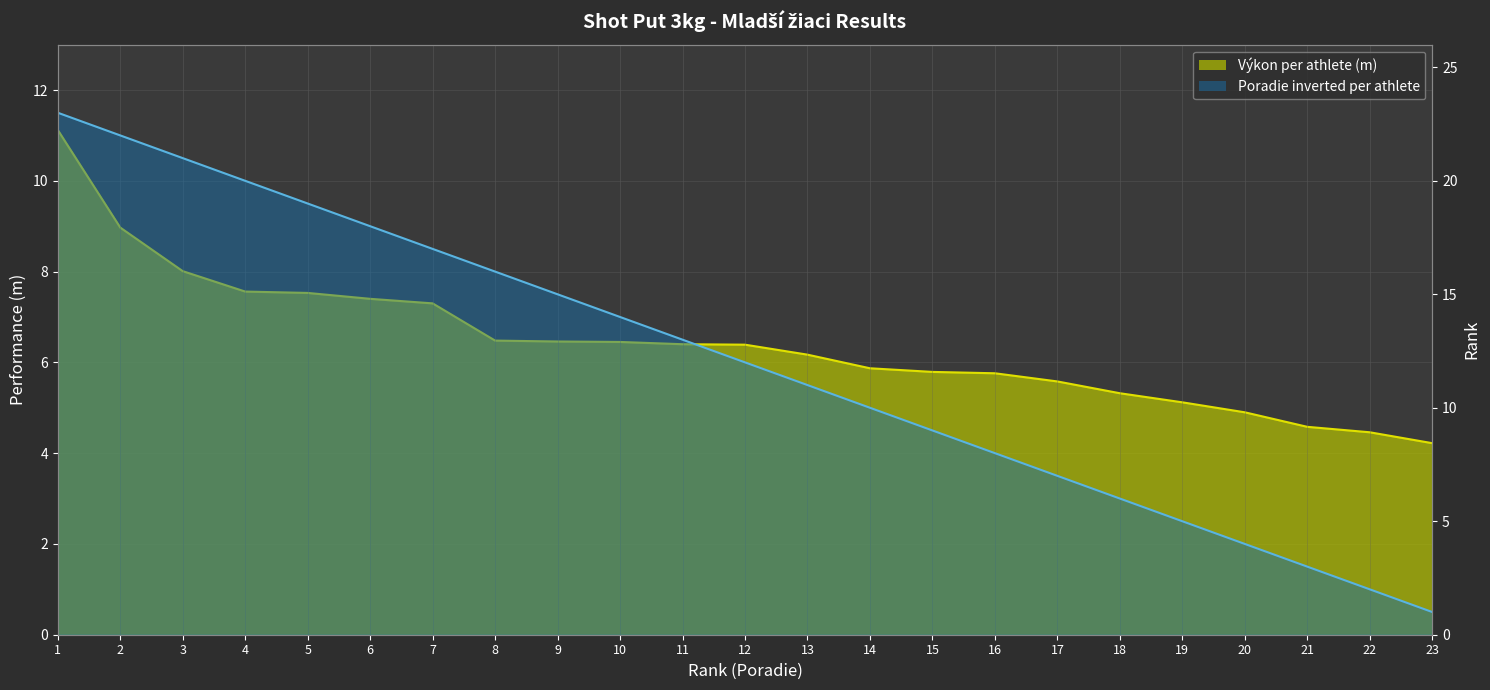

Between which two adjacent categories do Výkon and Poradie first intersect?

18 and 19